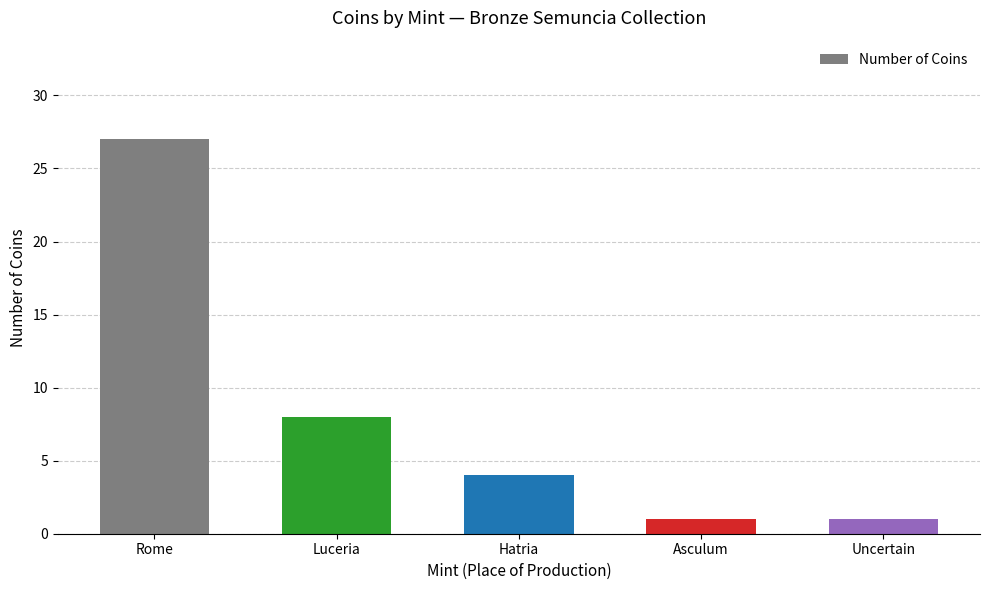

What is the change in value from Rome to Asculum?

-26